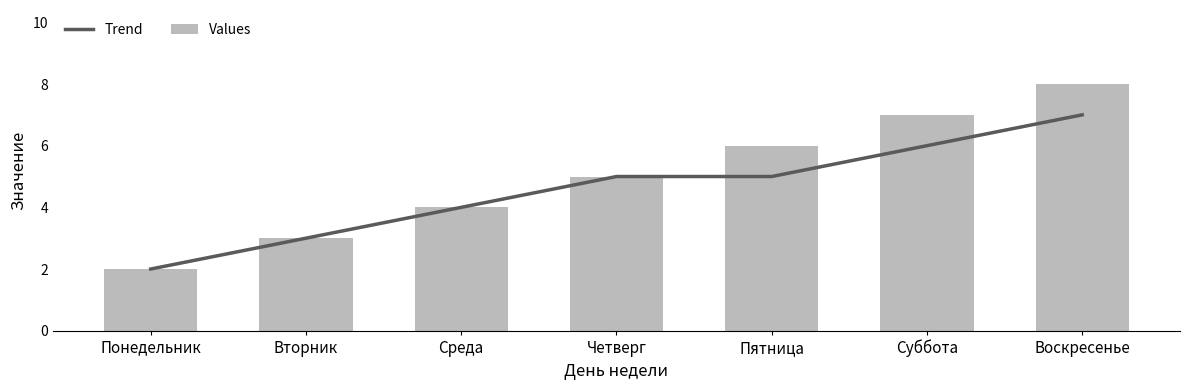

At which category is the sum across all series the highest?

Воскресенье